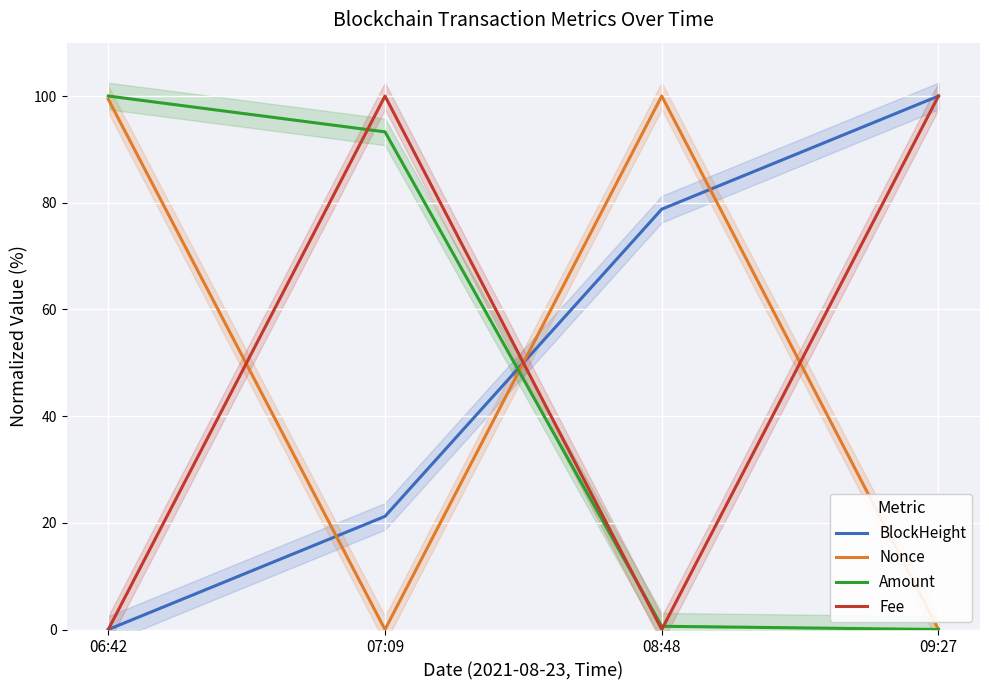

Which series has the largest total across all categories?

BlockHeight